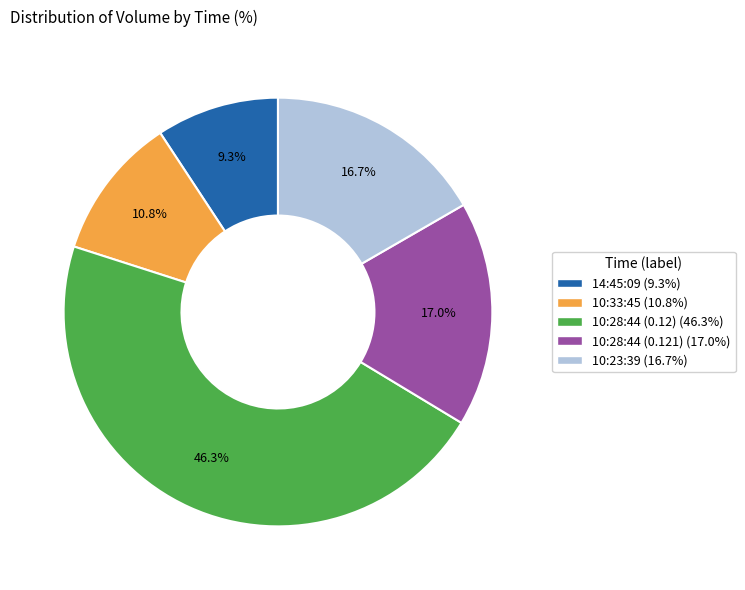

What percentage is the 10:28:44 (0.12) slice, to the nearest percent?

46%